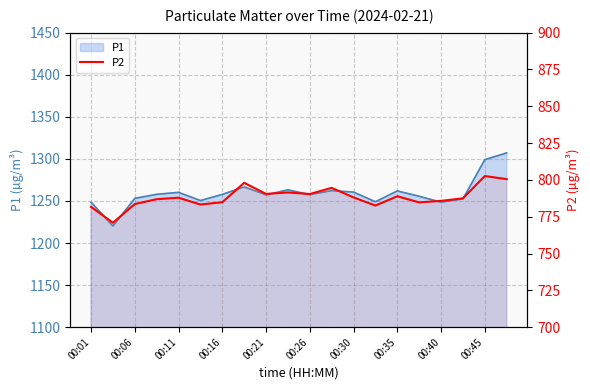

What position from the left is 00:35?

15